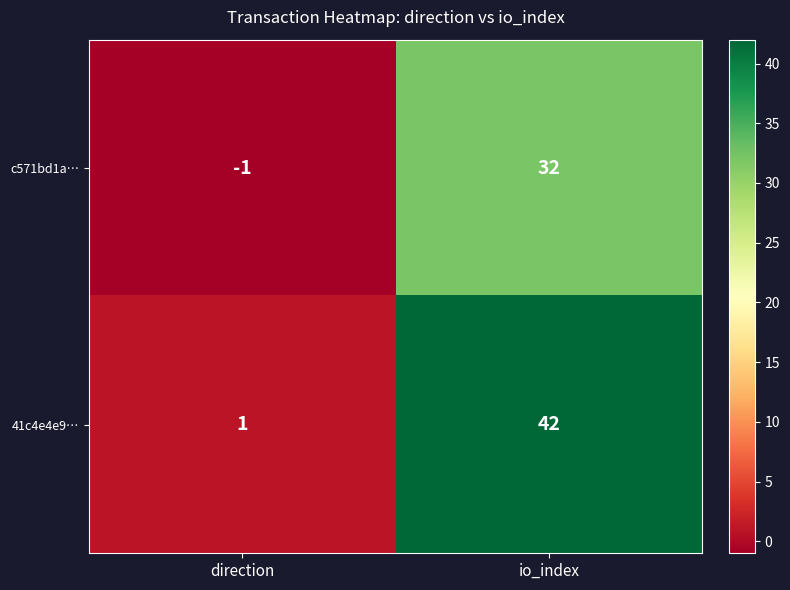

The 41c4e4e9… series shows 9 at io_index. True or false?

False